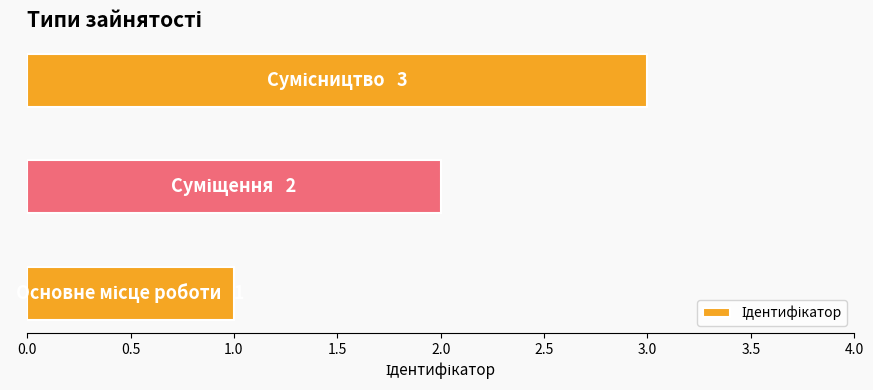

What is the greatest value displayed?

3